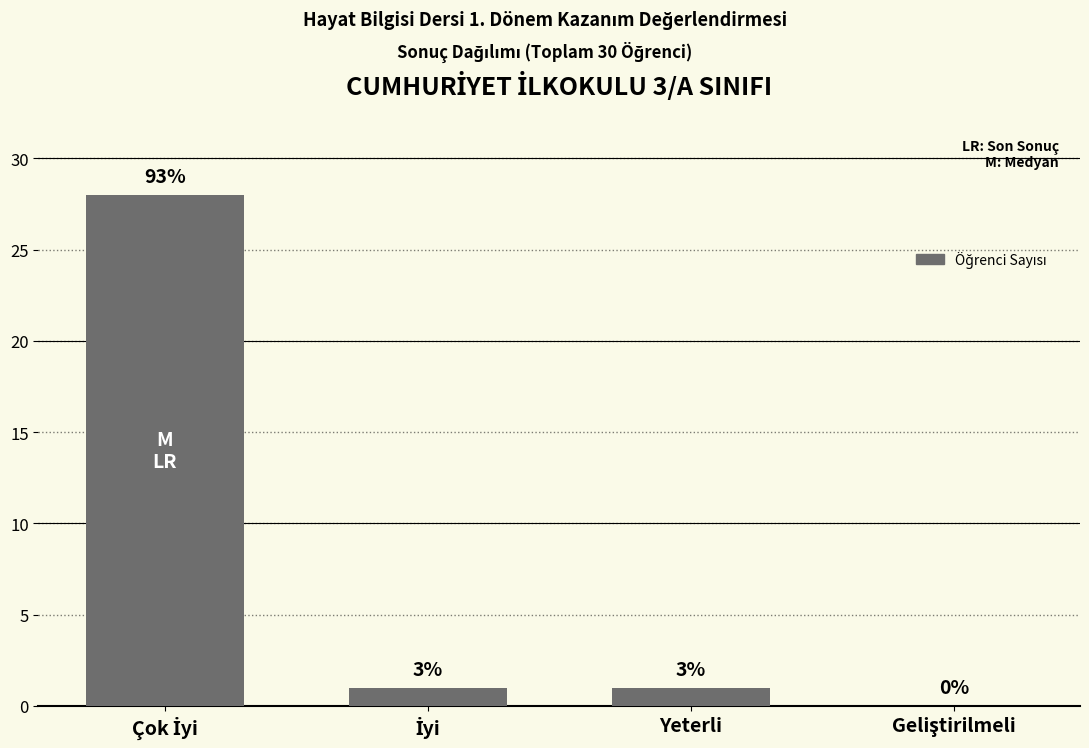

The chart shows a value of 0 at İyi. True or false?

False